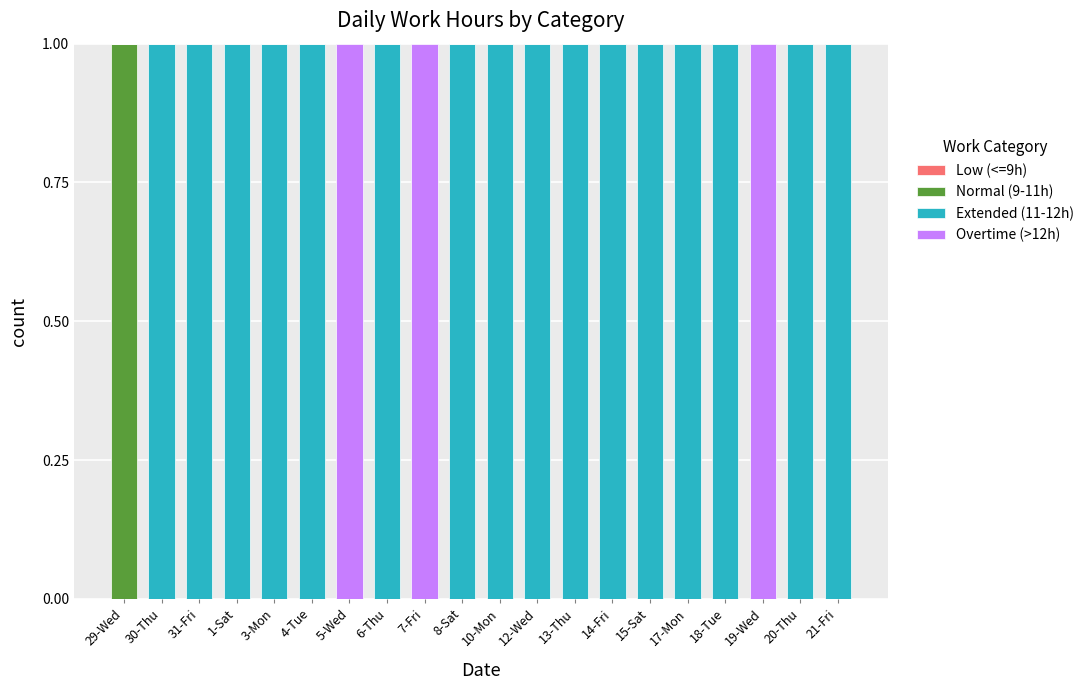

True or false: Normal (9-11h) has a value of 0 at 20-Thu.

True